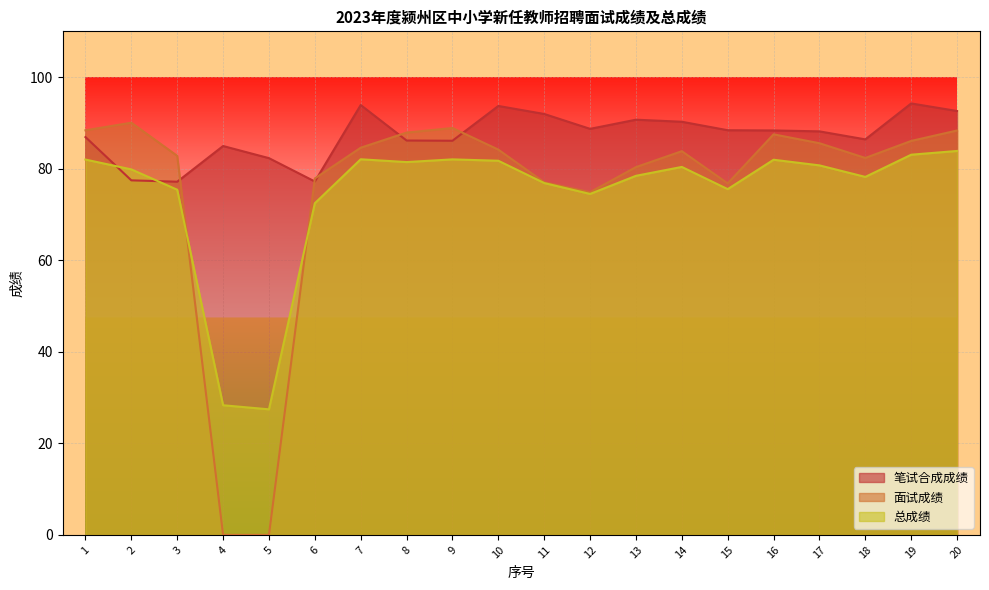

At which category does the chart reach its minimum across all series?

4